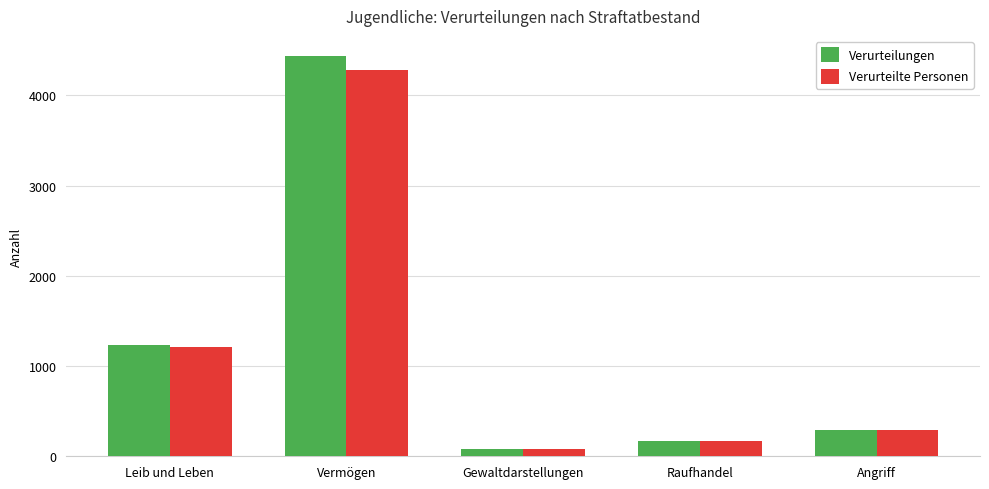

How many data points in Verurteilungen are less than 292?

2